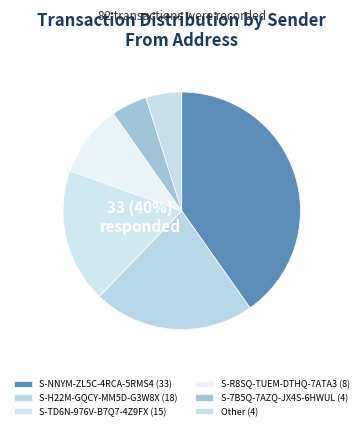

Is S-NNYM-ZL5C-4RCA-5RMS4 the majority of the pie?

No